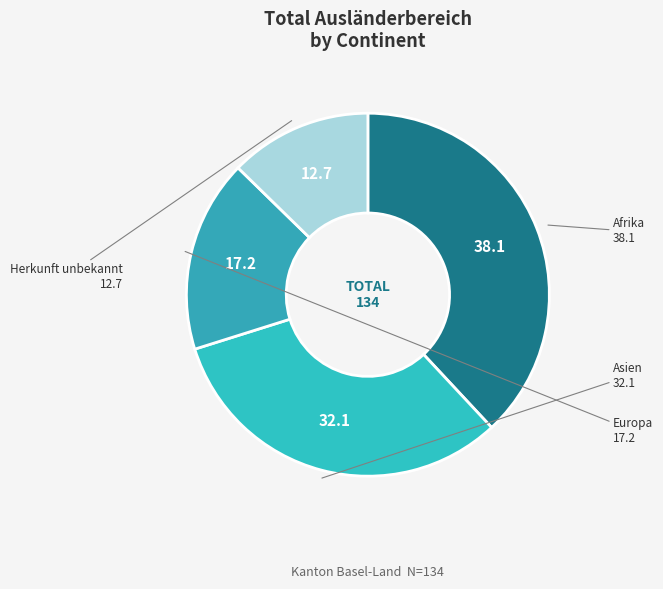

Do Asien and Afrika together represent more than half of the pie?

Yes